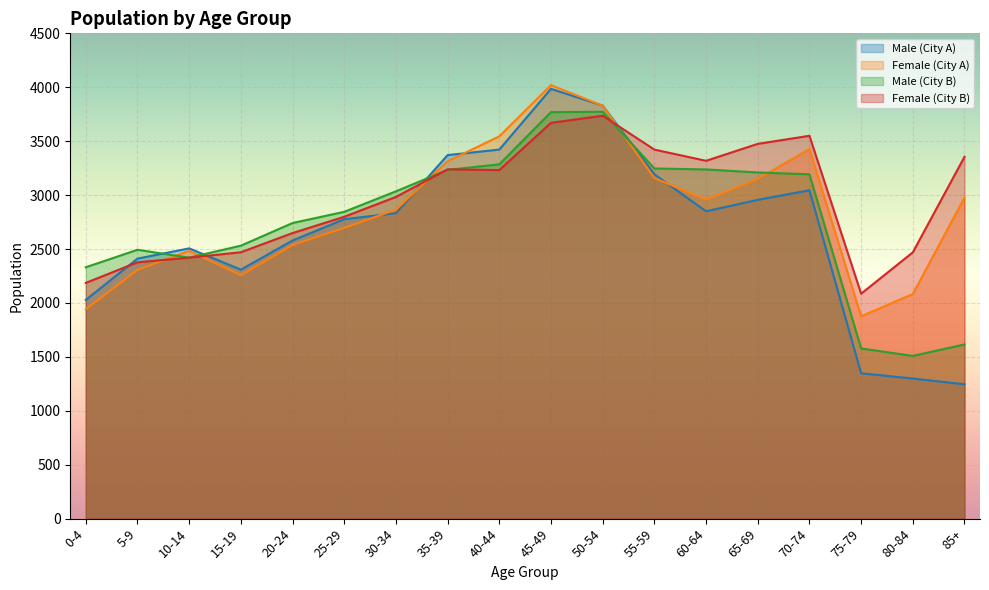

What is the value of the Male (City A) point at the 3rd from the left?

2506